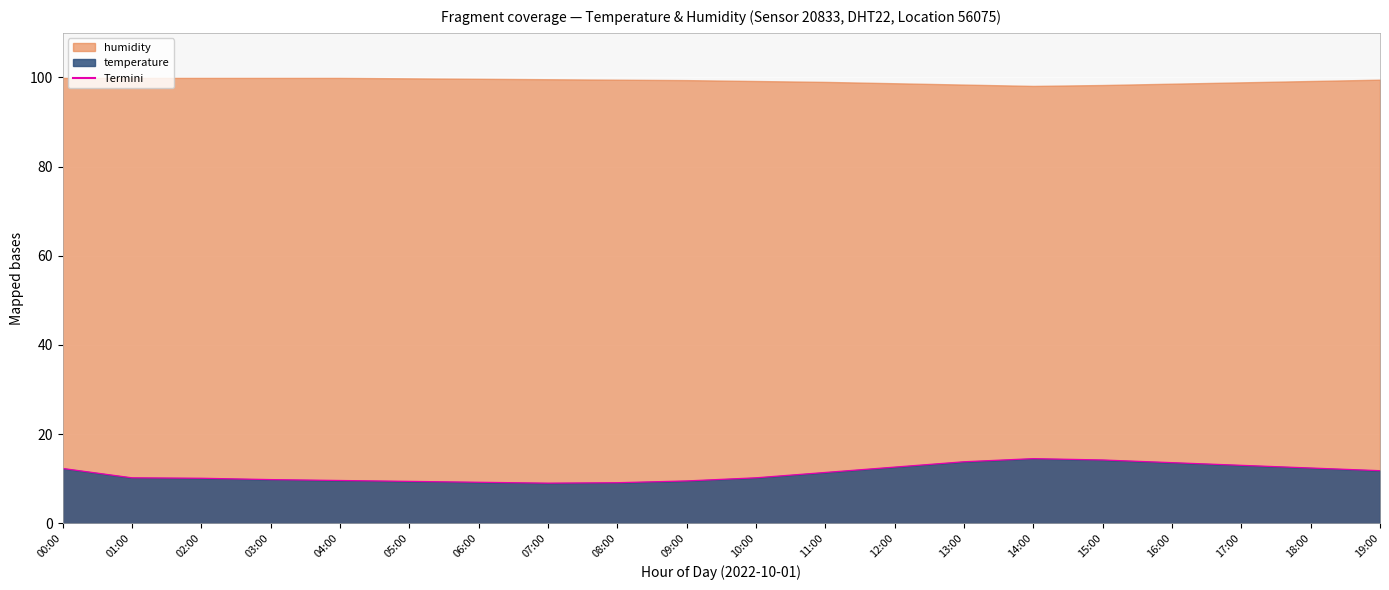

How many lines are shown in the chart?

1